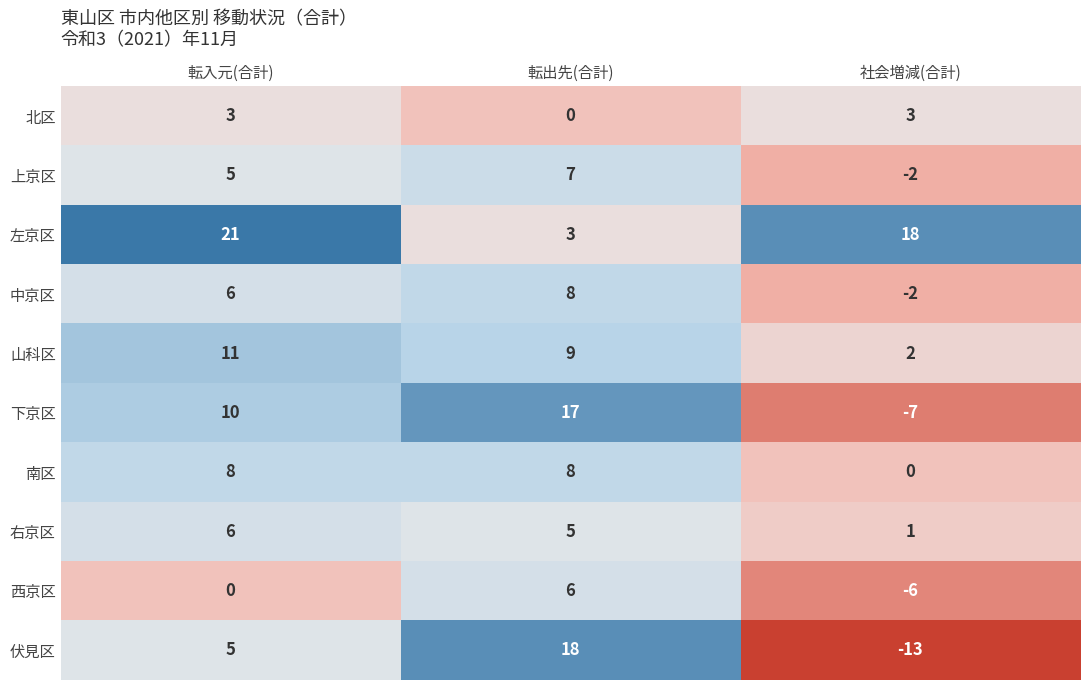

True or false: 山科区 has a value of 9 at 転出先(合計).

True